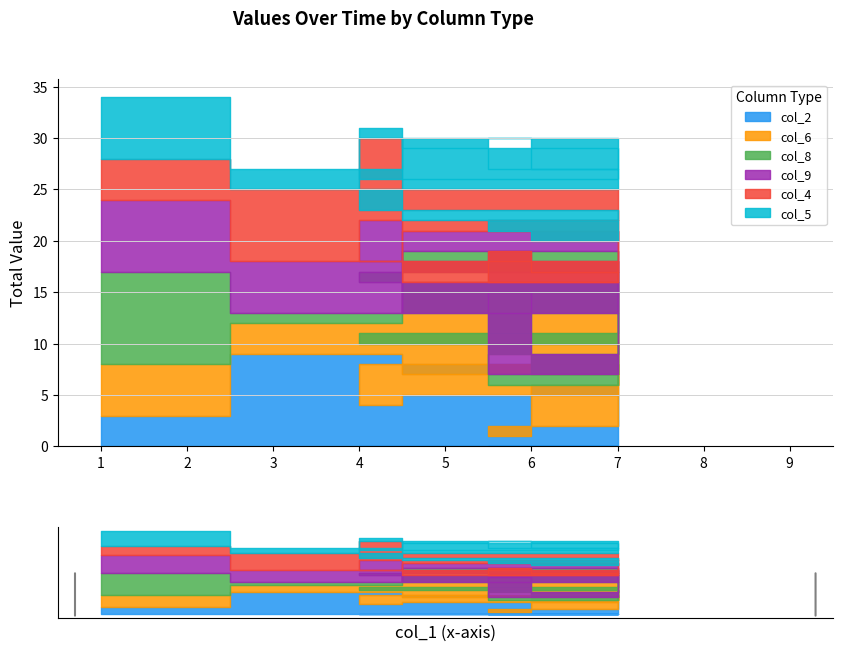

At which label does col_4 reach its minimum?

5